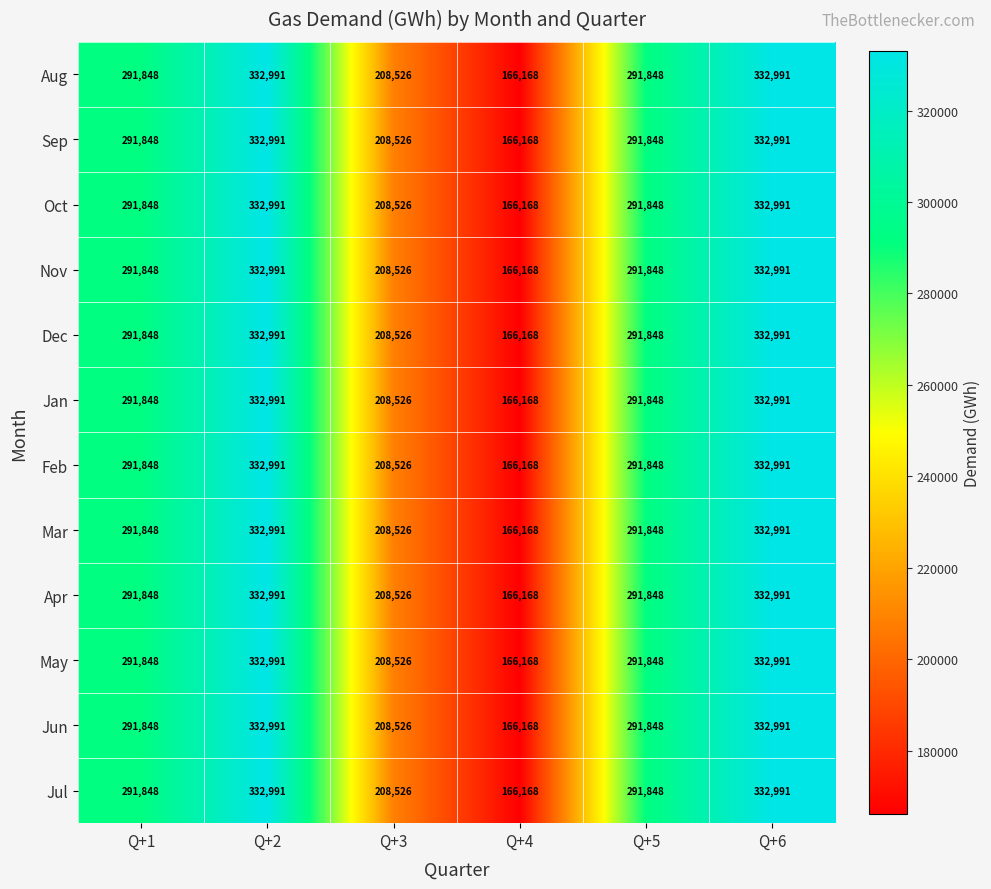

What is the minimum value shown in the chart?

166168